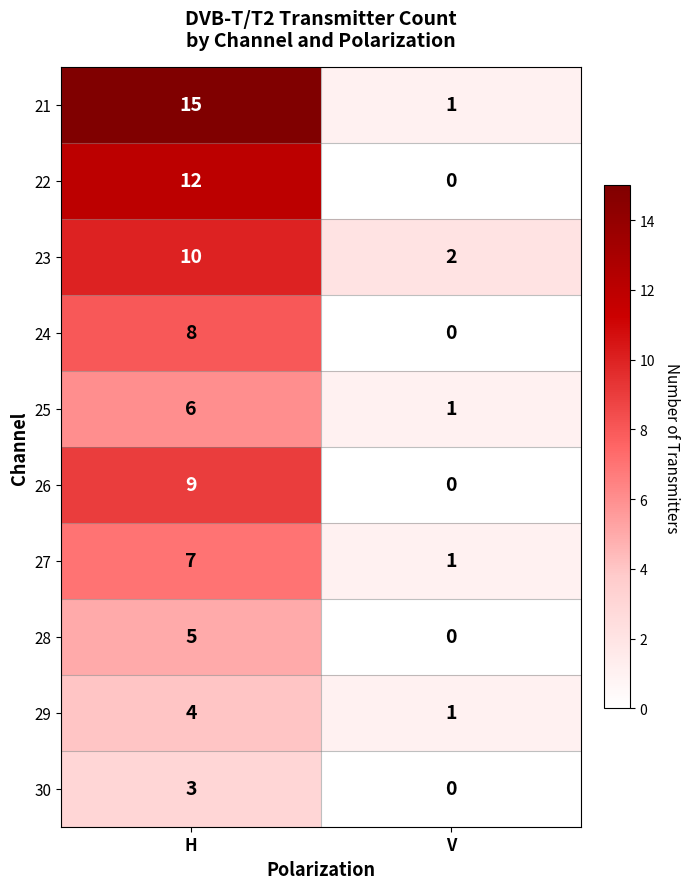

List the series in order of their peak value, lowest first.

30, 29, 28, 25, 27, 24, 26, 23, 22, 21